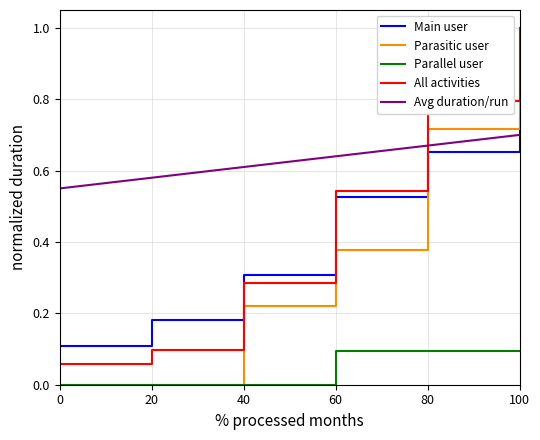

What is the greatest value displayed?

1.0